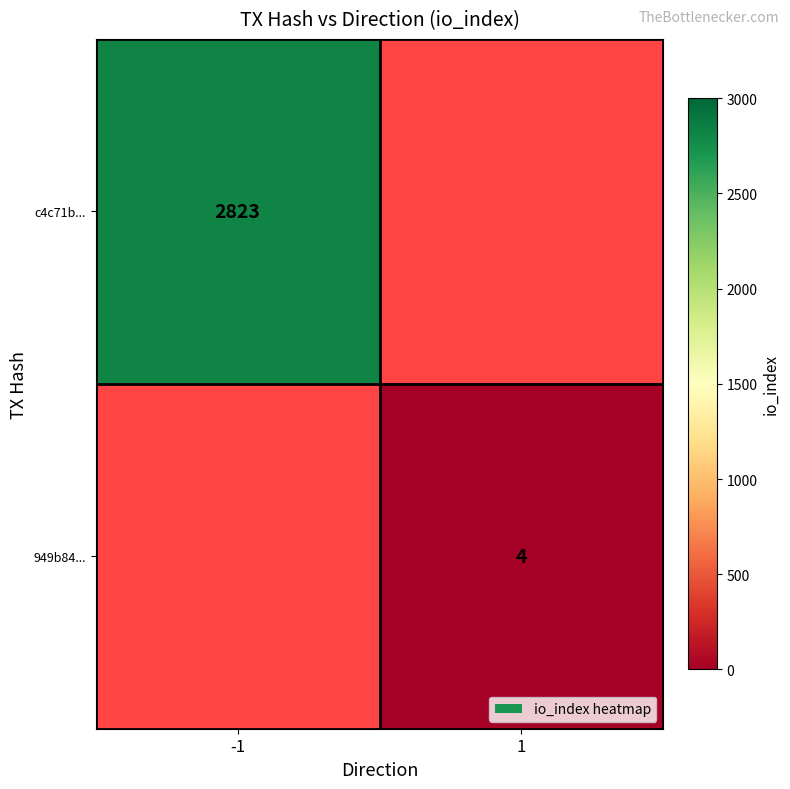

How many series are shown in this chart?

2